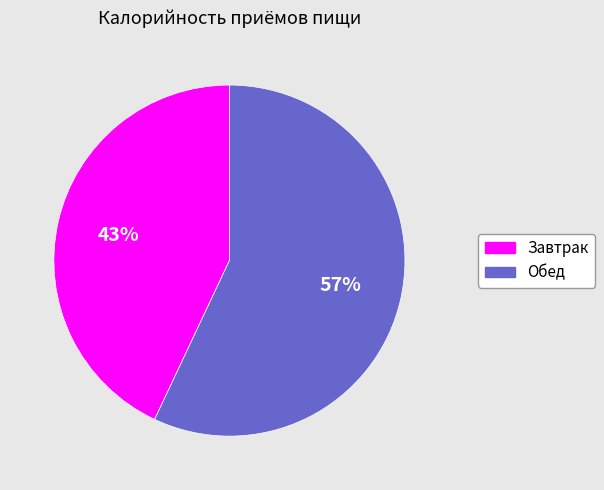

How many slices are in this pie chart?

2